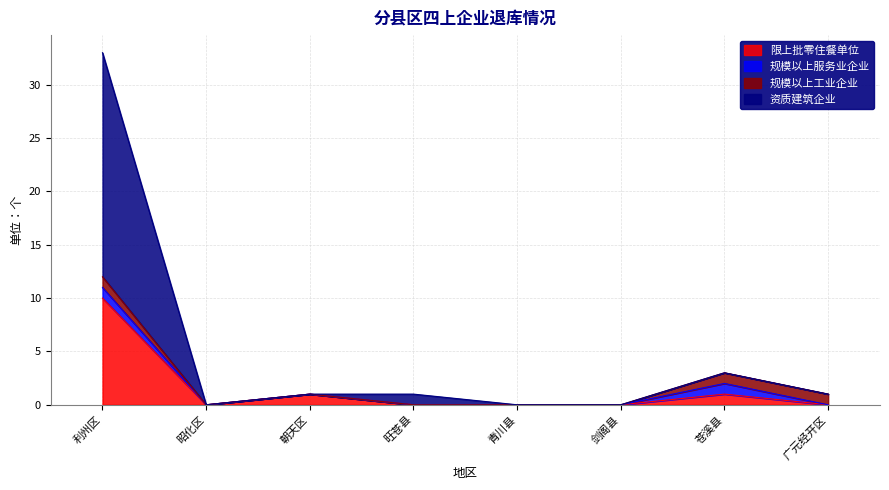

List the labels in order of 限上批零住餐单位 value, largest first.

利州区, 朝天区, 苍溪县, 昭化区, 旺苍县, 青川县, 剑阁县, 广元经开区